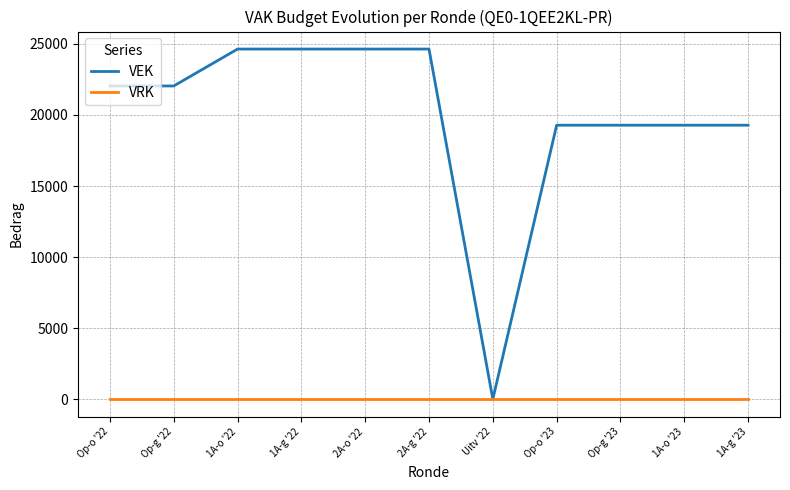

Reading right to left, list all the values displayed in this chart.

VEK: 19279	19279	19279	19279	0	24637	24637	24637	24637	22040	22040
VRK: 0	0	0	0	0	0	0	0	0	0	0